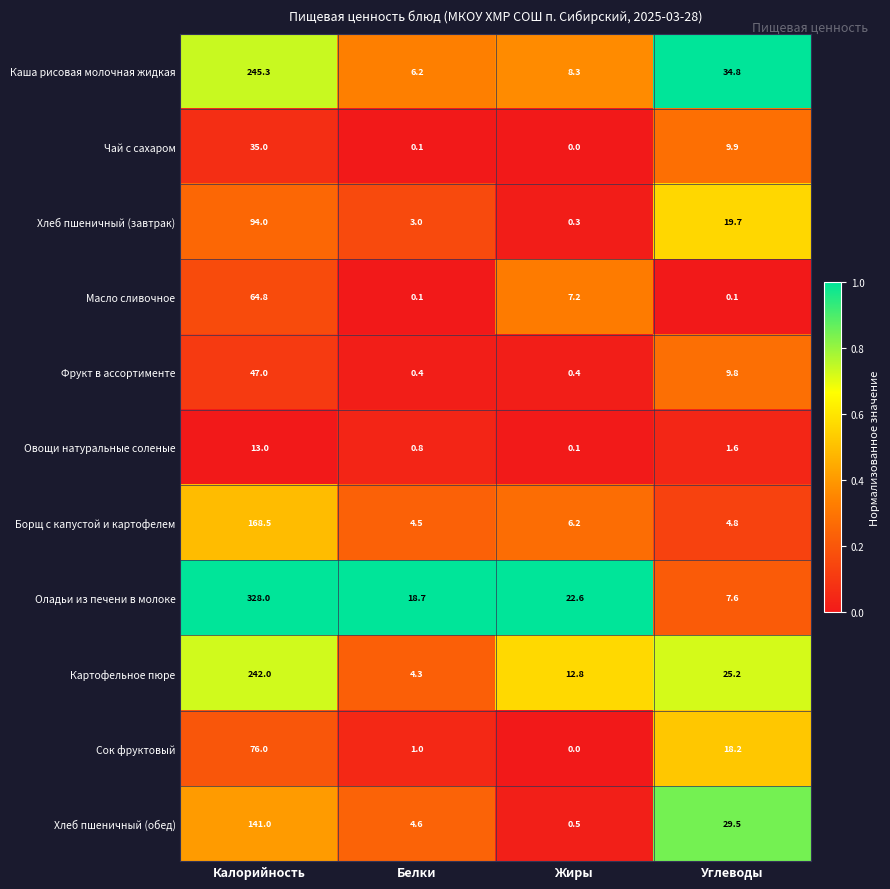

Which label corresponds to the largest value in the chart?

Калорийность